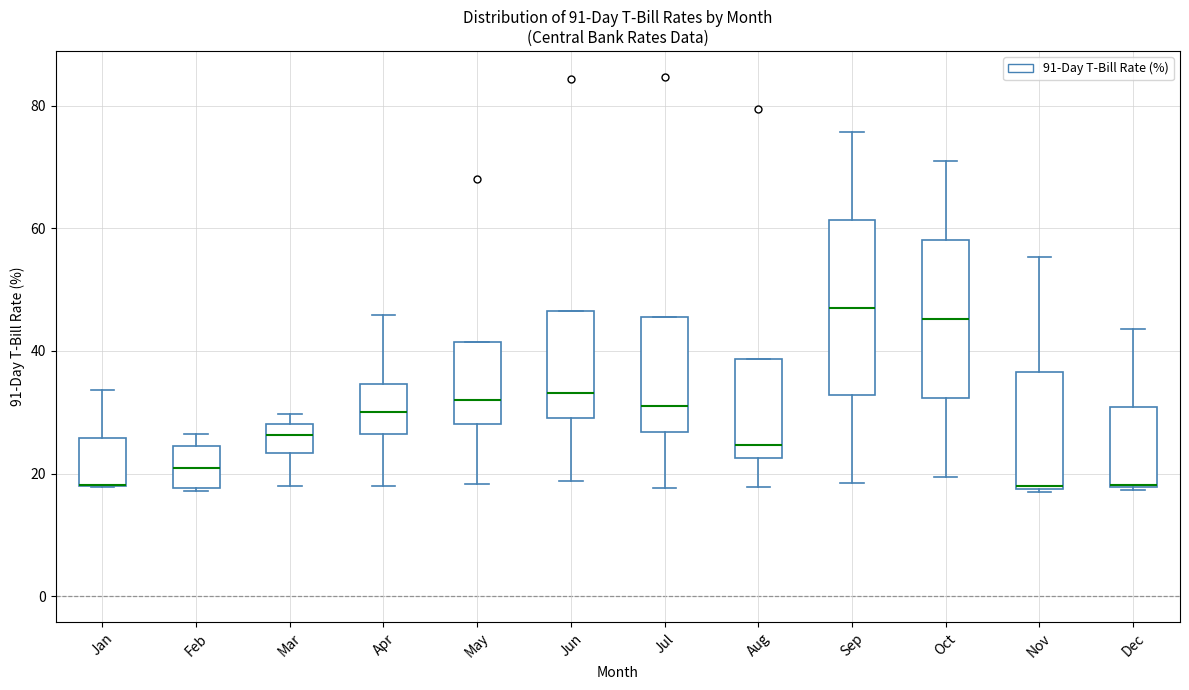

Reading left to right, read every box against the y-axis: the position of its median line, the range the box covers, and the ends of its whiskers. The values are not printed on the chart, so give them approximately, as read against the axis.

Jan: median 18 (drawn on the box's lower edge), box 18 to 26, whiskers 18 to 34
Feb: median 20, box 18 to 24, whiskers 18 to 26
Mar: median 26, box 24 to 28, whiskers 18 to 30
Apr: median 30, box 26 to 34, whiskers 18 to 46
May: median 32, box 28 to 42, whiskers 18 to 42
Jun: median 34, box 28 to 46, whiskers 18 to 46
Jul: median 32, box 26 to 46, whiskers 18 to 46
Aug: median 24, box 22 to 38, whiskers 18 to 38
Sep: median 48, box 32 to 62, whiskers 18 to 76
Oct: median 46, box 32 to 58, whiskers 20 to 70
Nov: median 18, box 18 to 36, whiskers 16 to 56
Dec: median 18, box 18 to 30, whiskers 18 to 44